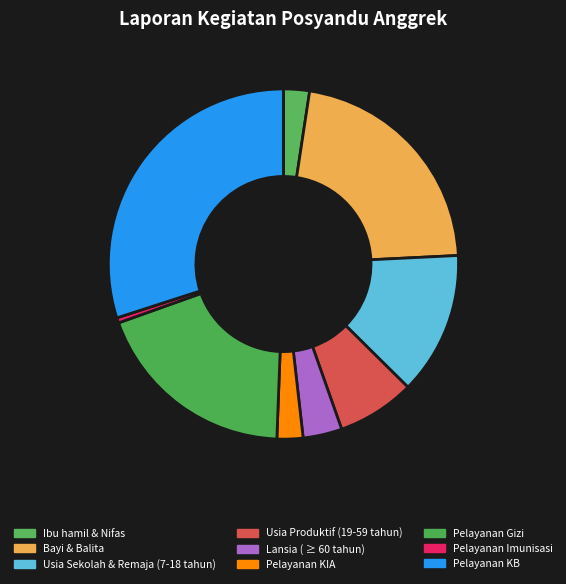

Which slice is the largest?

Pelayanan KB